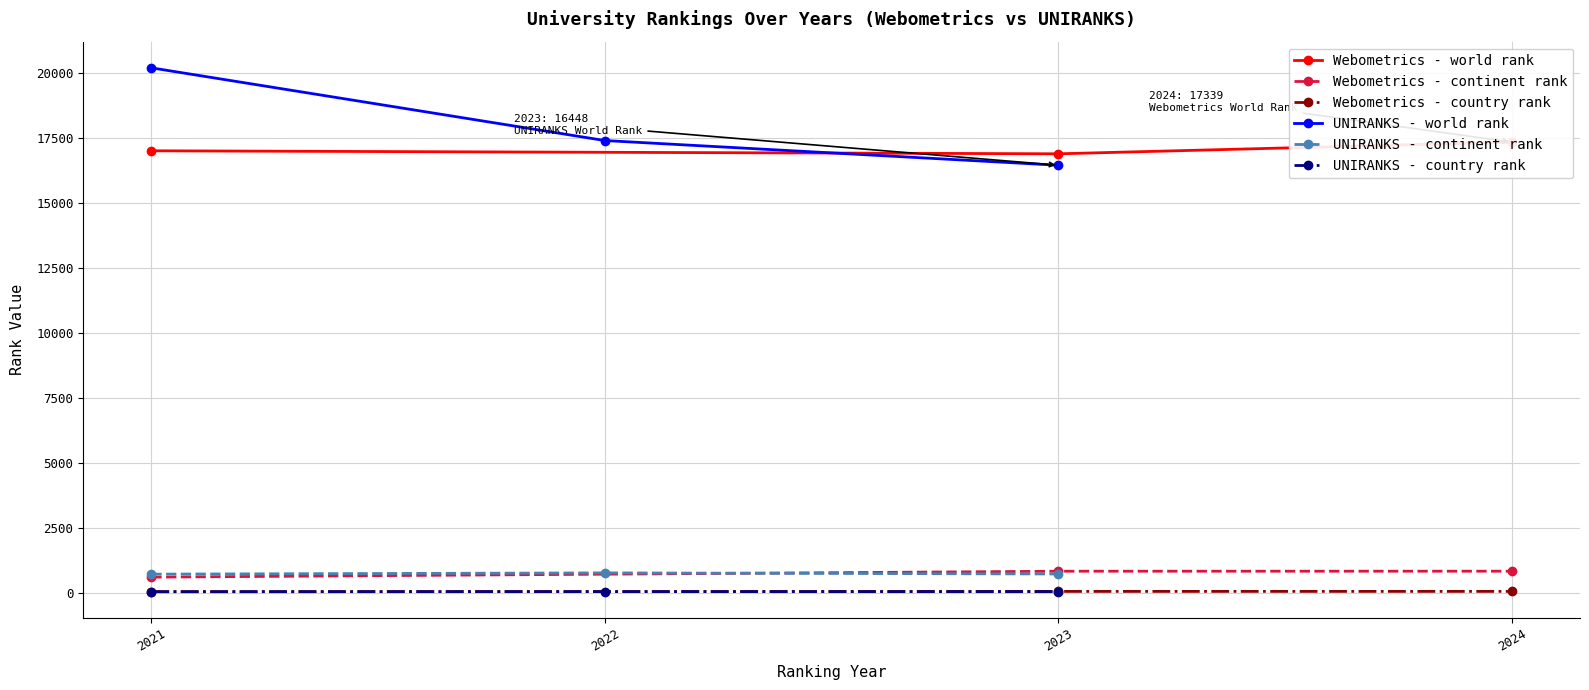

What is the greatest value displayed?

20198